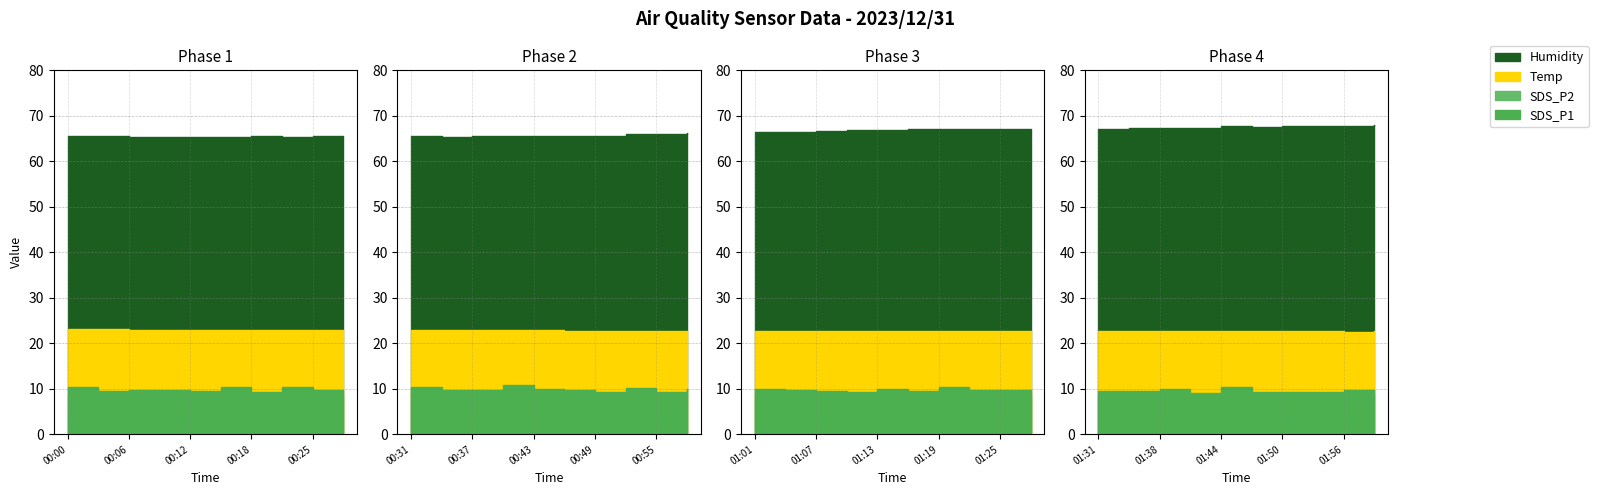

Reading left to right, list all the values displayed in this chart.

SDS_P1: 0=10.3	1=9.6	2=9.7	3=9.8	4=9.6	5=10.3	6=9.2	7=10.4	8=9.7	9=9.3	10=10.5	11=9.8	12=9.7	13=10.8	14=10.0	15=9.7	16=9.2	17=10.2	18=9.4	19=10.0	20=10.0	21=9.8	22=9.6	23=9.3	24=10.1	25=9.4	26=10.4	27=9.8	28=9.7	29=9.6	30=9.4	31=9.6	32=10.0	33=9.0	34=10.4	35=9.3	36=9.3	37=9.4	38=9.8	39=9.6
SDS_P2: 0=8.6	1=8.6	2=8.7	3=8.8	4=8.6	5=9.3	6=8.3	7=9.3	8=8.6	9=8.4	10=9.1	11=8.8	12=8.8	13=9.6	14=9.0	15=8.8	16=8.3	17=9.2	18=8.4	19=8.9	20=8.8	21=8.8	22=8.7	23=8.4	24=8.6	25=8.4	26=9.4	27=8.8	28=8.7	29=8.7	30=8.4	31=8.6	32=8.4	33=8.1	34=8.7	35=8.4	36=8.4	37=8.5	38=8.8	39=8.7
Temp: 0=23.1	1=23.1	2=23.0	3=23.0	4=23.0	5=23.0	6=23.0	7=22.9	8=22.9	9=22.9	10=22.9	11=22.9	12=22.9	13=22.9	14=22.9	15=22.8	16=22.8	17=22.8	18=22.8	19=22.8	20=22.8	21=22.8	22=22.8	23=22.8	24=22.8	25=22.8	26=22.8	27=22.8	28=22.8	29=22.8	30=22.8	31=22.7	32=22.7	33=22.7	34=22.7	35=22.7	36=22.7	37=22.7	38=22.6	39=22.7
Humidity: 0=65.5	1=65.5	2=65.4	3=65.4	4=65.4	5=65.4	6=65.5	7=65.3	8=65.5	9=65.5	10=65.5	11=65.4	12=65.5	13=65.5	14=65.6	15=65.6	16=65.6	17=65.9	18=66.1	19=66.3	20=66.5	21=66.5	22=66.6	23=66.8	24=66.9	25=67.0	26=67.1	27=67.1	28=67.2	29=67.2	30=67.2	31=67.3	32=67.4	33=67.4	34=67.7	35=67.6	36=67.7	37=67.8	38=67.7	39=68.0